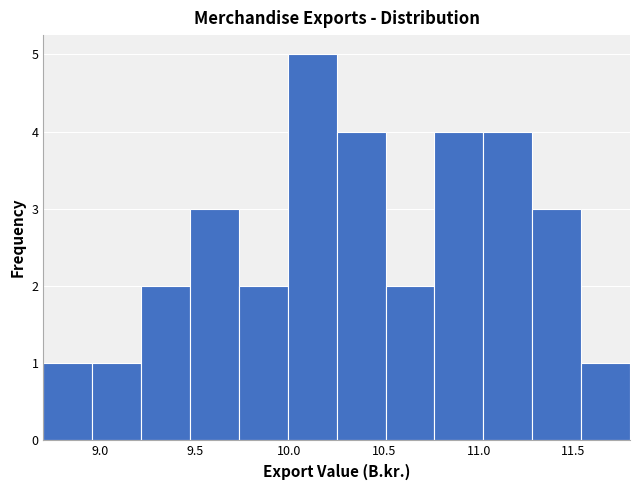

Reading left to right, list every bar in this chart as the range it spans on the x-axis followed by its height. Neither the bar edges nor the heights are printed on the chart, so give them approximately, as read against the axes.

8.70 to 8.95: 1
8.95 to 9.20: 1
9.20 to 9.50: 2
9.50 to 9.75: 3
9.75 to 10.00: 2
10.00 to 10.25: 5
10.25 to 10.50: 4
10.50 to 10.75: 2
10.75 to 11.05: 4
11.05 to 11.30: 4
11.30 to 11.55: 3
11.55 to 11.80: 1